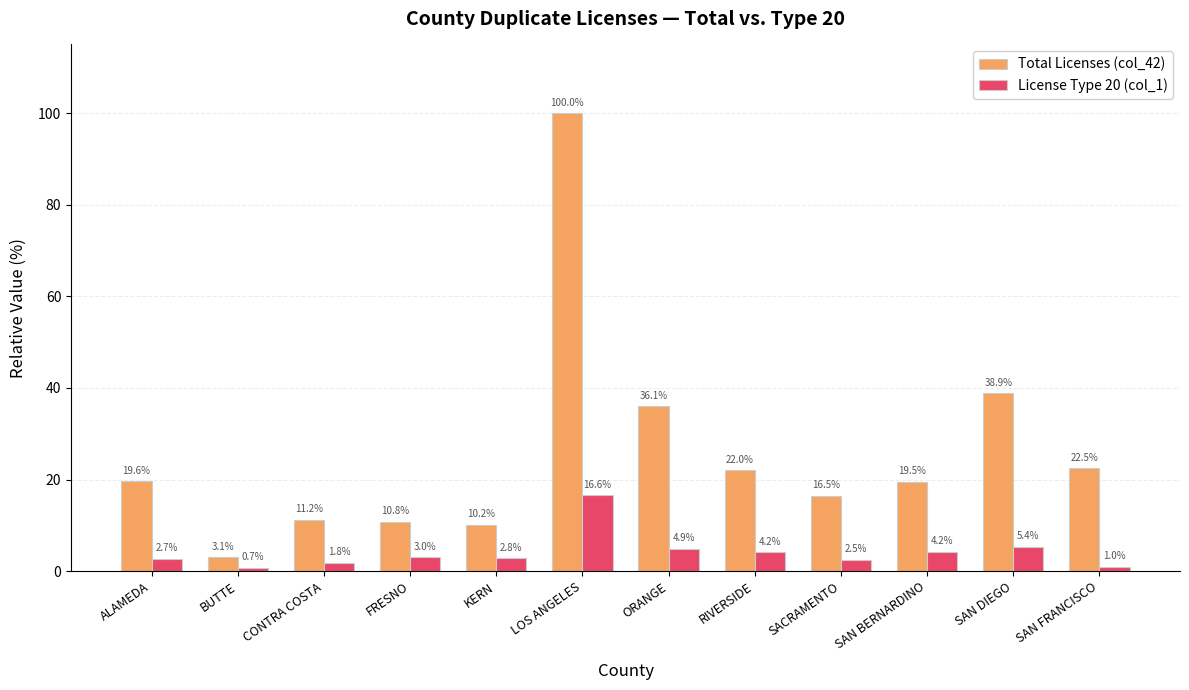

Rank the series at SAN DIEGO from highest to lowest value.

Total Licenses (col_42), License Type 20 (col_1)